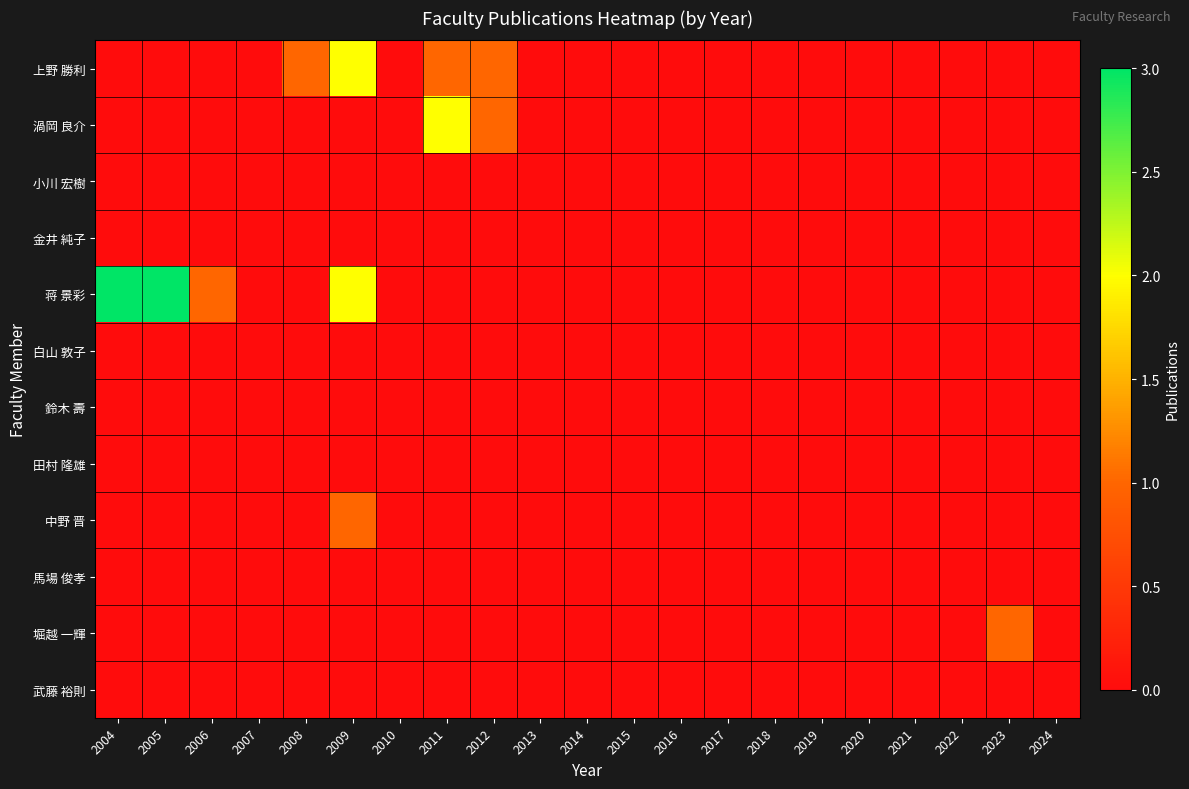

Reading left to right, list all the values displayed in this chart.

上野 勝利: 2004=0	2005=0	2006=0	2007=0	2008=1	2009=2	2010=0	2011=1	2012=1	2013=0	2014=0	2015=0	2016=0	2017=0	2018=0	2019=0	2020=0	2021=0	2022=0	2023=0	2024=0
渦岡 良介: 2004=0	2005=0	2006=0	2007=0	2008=0	2009=0	2010=0	2011=2	2012=1	2013=0	2014=0	2015=0	2016=0	2017=0	2018=0	2019=0	2020=0	2021=0	2022=0	2023=0	2024=0
小川 宏樹: 2004=0	2005=0	2006=0	2007=0	2008=0	2009=0	2010=0	2011=0	2012=0	2013=0	2014=0	2015=0	2016=0	2017=0	2018=0	2019=0	2020=0	2021=0	2022=0	2023=0	2024=0
金井 純子: 2004=0	2005=0	2006=0	2007=0	2008=0	2009=0	2010=0	2011=0	2012=0	2013=0	2014=0	2015=0	2016=0	2017=0	2018=0	2019=0	2020=0	2021=0	2022=0	2023=0	2024=0
蒋 景彩: 2004=3	2005=3	2006=1	2007=0	2008=0	2009=2	2010=0	2011=0	2012=0	2013=0	2014=0	2015=0	2016=0	2017=0	2018=0	2019=0	2020=0	2021=0	2022=0	2023=0	2024=0
白山 敦子: 2004=0	2005=0	2006=0	2007=0	2008=0	2009=0	2010=0	2011=0	2012=0	2013=0	2014=0	2015=0	2016=0	2017=0	2018=0	2019=0	2020=0	2021=0	2022=0	2023=0	2024=0
鈴木 壽: 2004=0	2005=0	2006=0	2007=0	2008=0	2009=0	2010=0	2011=0	2012=0	2013=0	2014=0	2015=0	2016=0	2017=0	2018=0	2019=0	2020=0	2021=0	2022=0	2023=0	2024=0
田村 隆雄: 2004=0	2005=0	2006=0	2007=0	2008=0	2009=0	2010=0	2011=0	2012=0	2013=0	2014=0	2015=0	2016=0	2017=0	2018=0	2019=0	2020=0	2021=0	2022=0	2023=0	2024=0
中野 晋: 2004=0	2005=0	2006=0	2007=0	2008=0	2009=1	2010=0	2011=0	2012=0	2013=0	2014=0	2015=0	2016=0	2017=0	2018=0	2019=0	2020=0	2021=0	2022=0	2023=0	2024=0
馬場 俊孝: 2004=0	2005=0	2006=0	2007=0	2008=0	2009=0	2010=0	2011=0	2012=0	2013=0	2014=0	2015=0	2016=0	2017=0	2018=0	2019=0	2020=0	2021=0	2022=0	2023=0	2024=0
堀越 一輝: 2004=0	2005=0	2006=0	2007=0	2008=0	2009=0	2010=0	2011=0	2012=0	2013=0	2014=0	2015=0	2016=0	2017=0	2018=0	2019=0	2020=0	2021=0	2022=0	2023=1	2024=0
武藤 裕則: 2004=0	2005=0	2006=0	2007=0	2008=0	2009=0	2010=0	2011=0	2012=0	2013=0	2014=0	2015=0	2016=0	2017=0	2018=0	2019=0	2020=0	2021=0	2022=0	2023=0	2024=0